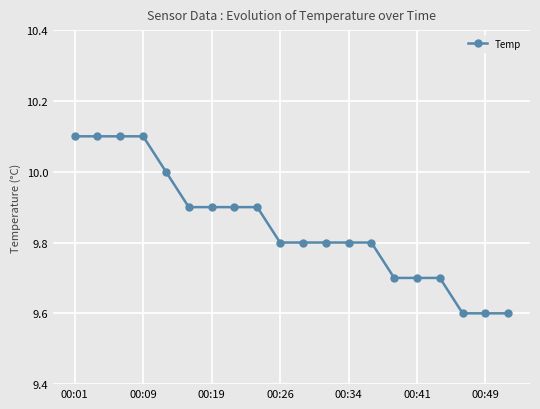

What is the value of the 13th point from the left?

9.8